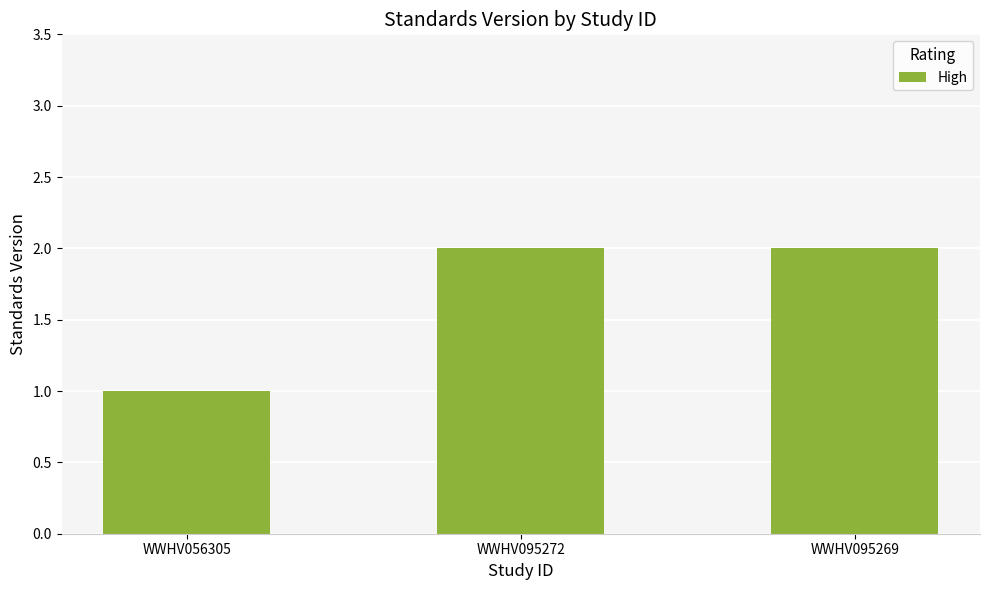

What is the change in value from WWHV056305 to WWHV095269?

+1